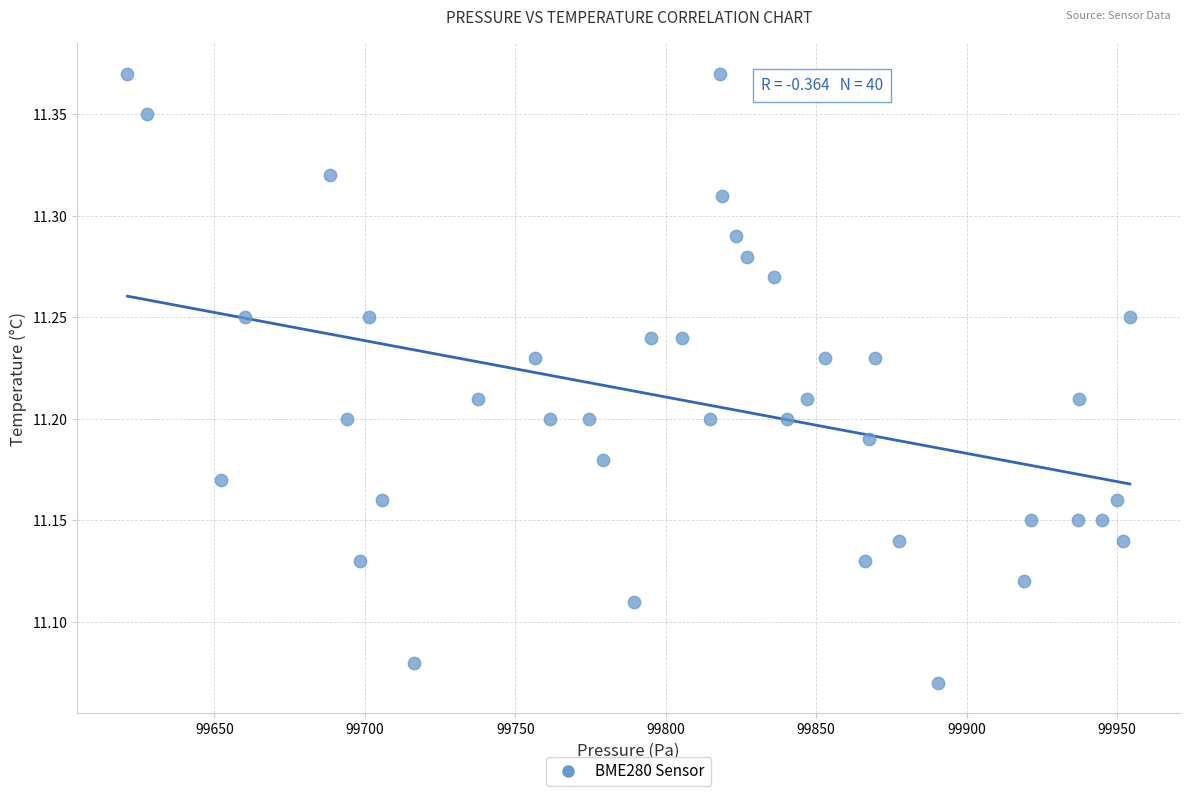

What is the range of Y values (max minus min)?

0.3